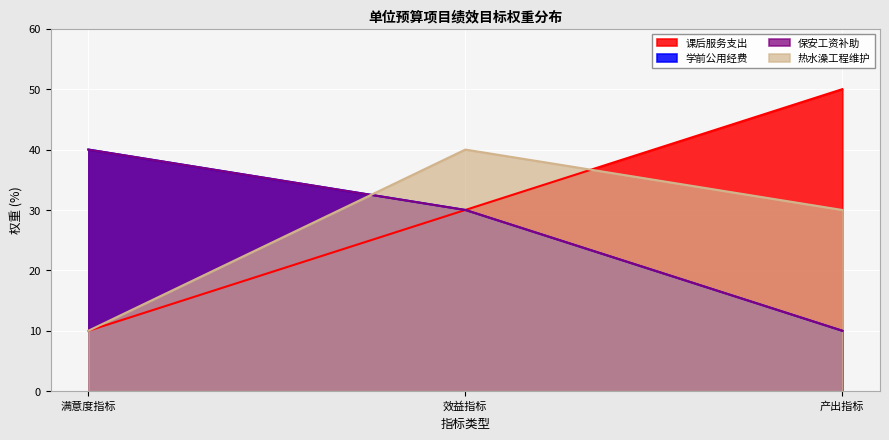

The 学前公用经费补助 (预算数) series shows 0.5 at 效益指标. True or false?

False